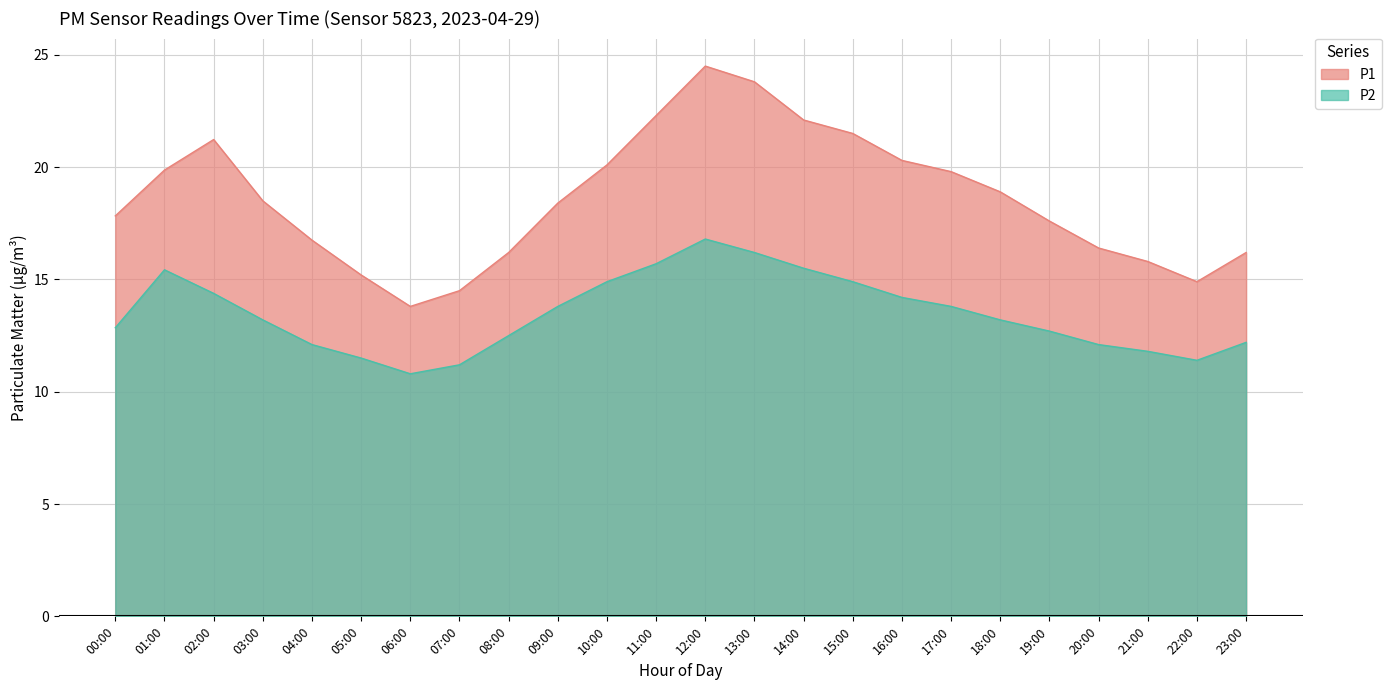

In P2, how many points are lower than both neighbors (excluding endpoints)?

2